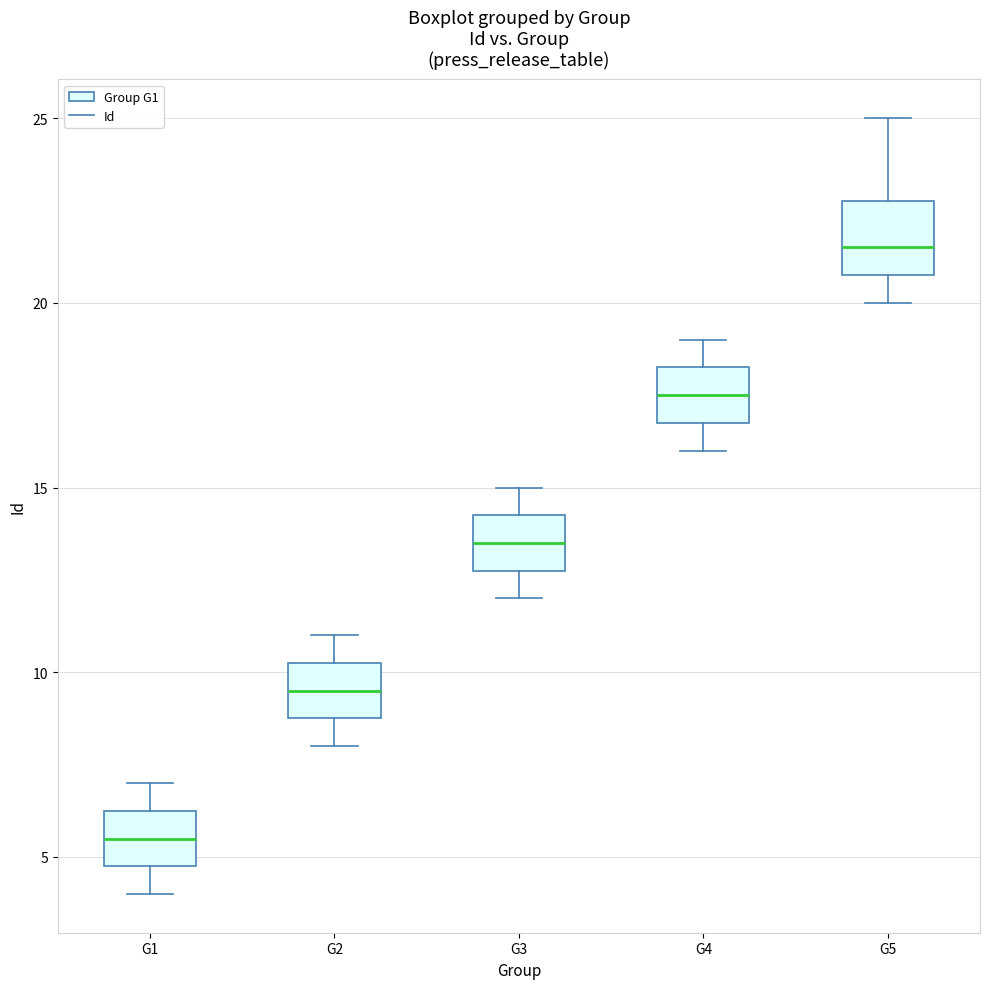

Reading left to right, transcribe this box plot: for each box, give where its median line is, the range the box spans, and where its two whiskers end, as read against the y-axis. The values are not printed on the chart, so give them approximately, as read against the axis.

G1: median 5.5, box 5.0 to 6.5, whiskers 4.0 to 7.0
G2: median 9.5, box 9.0 to 10.5, whiskers 8.0 to 11.0
G3: median 13.5, box 13.0 to 14.5, whiskers 12.0 to 15.0
G4: median 17.5, box 17.0 to 18.5, whiskers 16.0 to 19.0
G5: median 21.5, box 21.0 to 23.0, whiskers 20.0 to 25.0